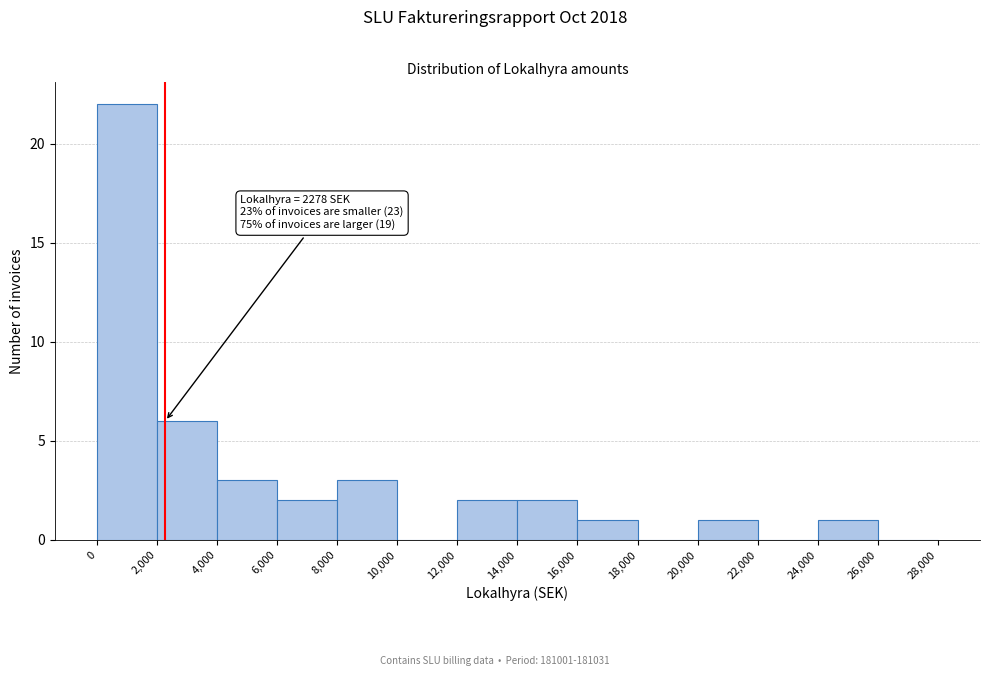

Which range on the x-axis has the tallest bar?

0 to 2,000